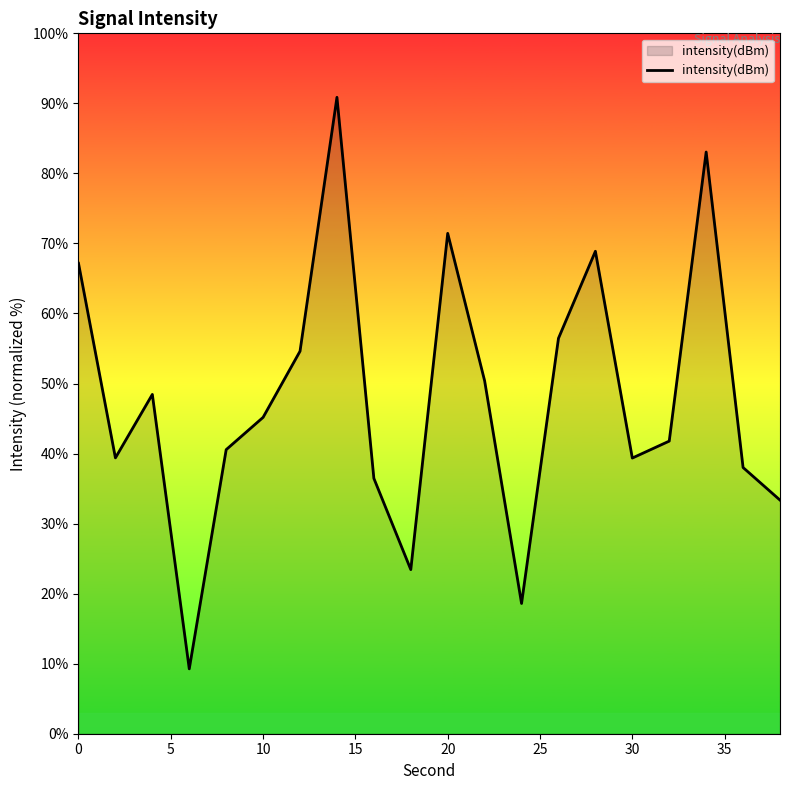

What is the minimum value shown in the chart?

9.3